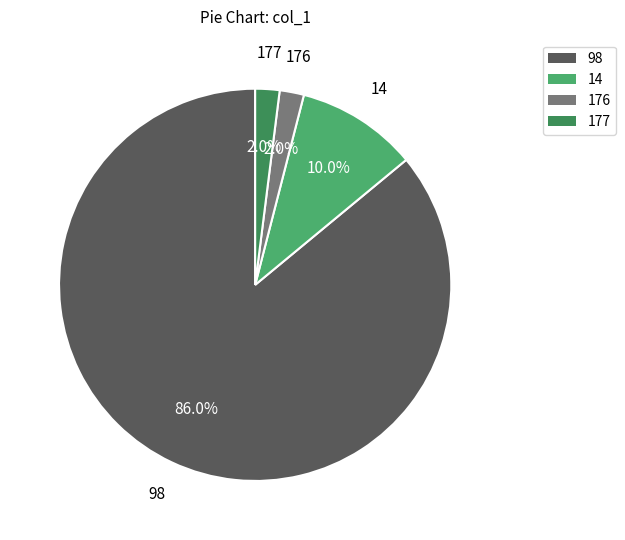

What is the largest slice in the pie chart?

98